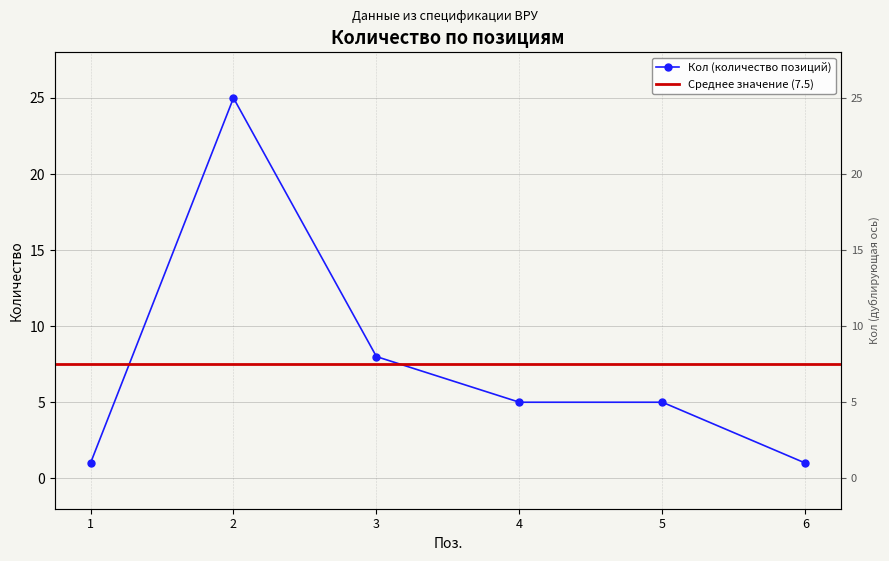

Is it true that the value at 4 is 3?

False